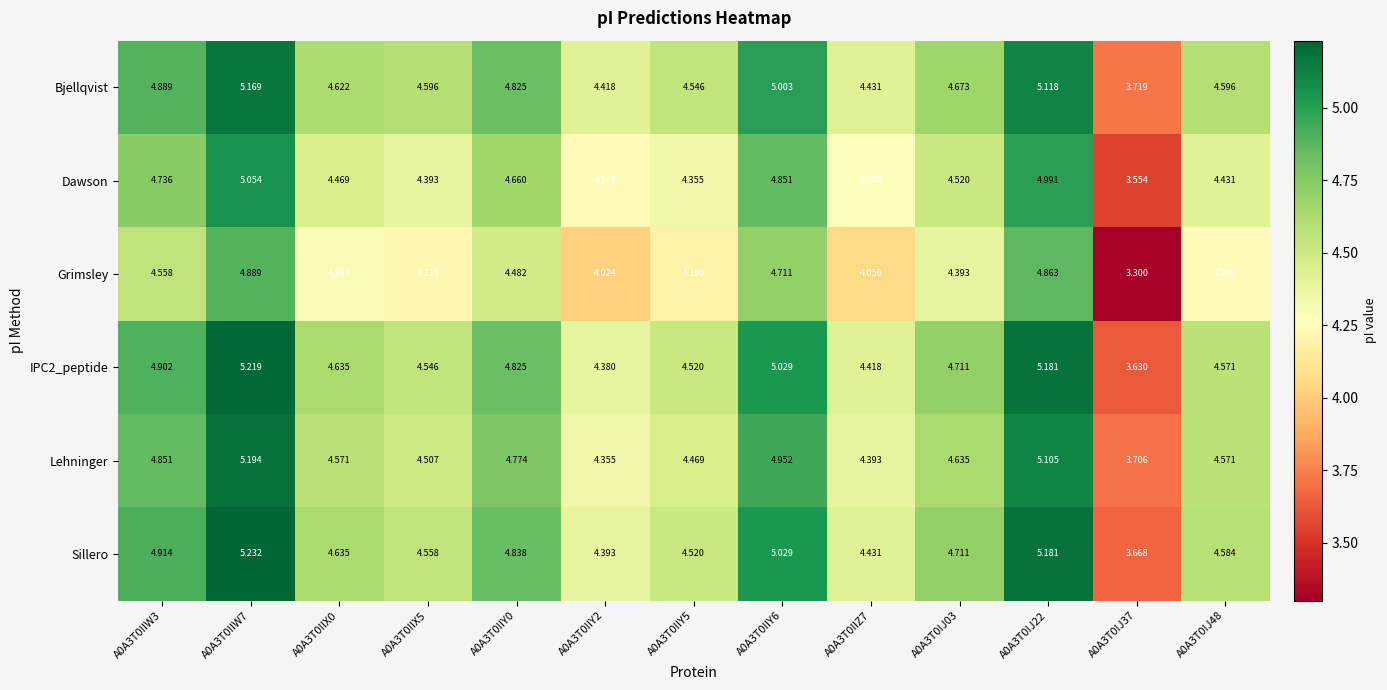

Which series changed the most between A0A3T0IIZ7 and A0A3T0IJ48?

Grimsley